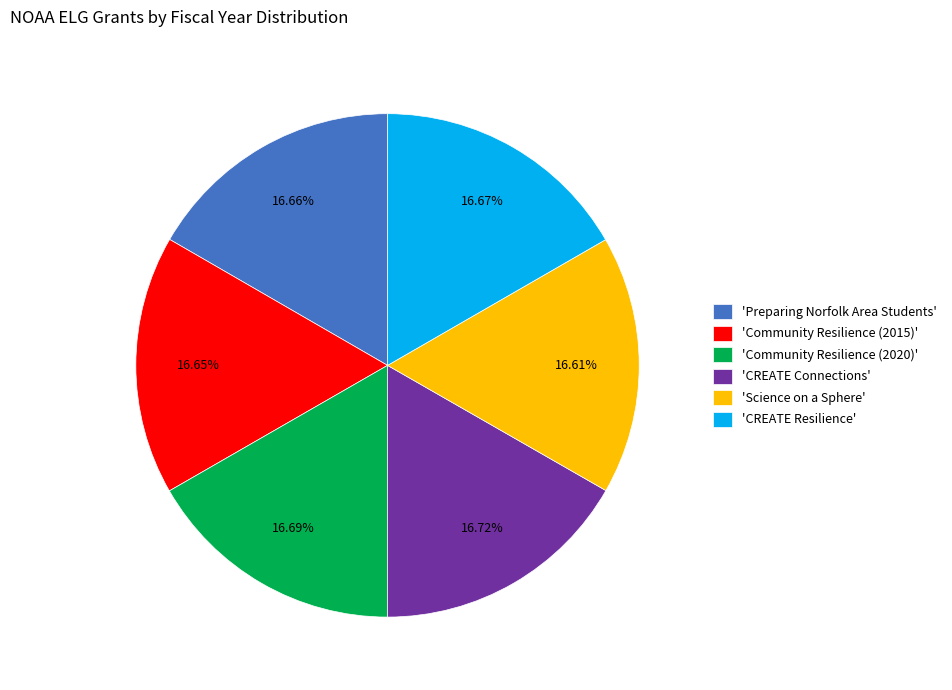

To the nearest percent, what is the average slice percentage?

17%